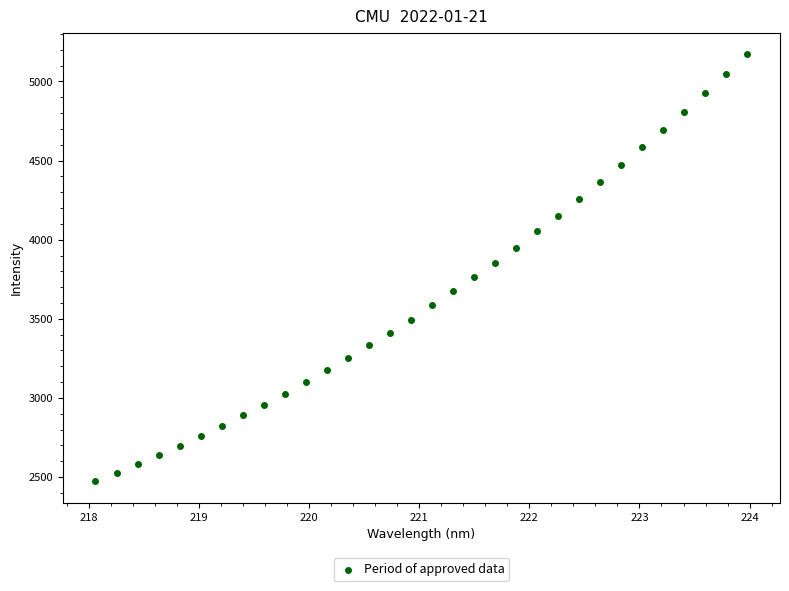

What is the range of Y values (max minus min)?

2700.2